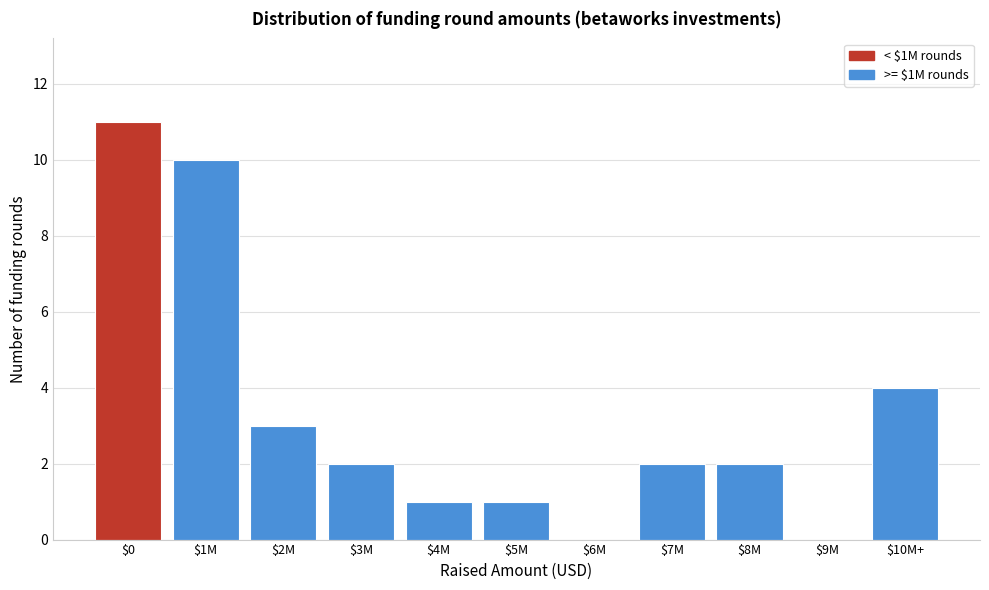

At which category does the chart reach its peak across all series?

$0